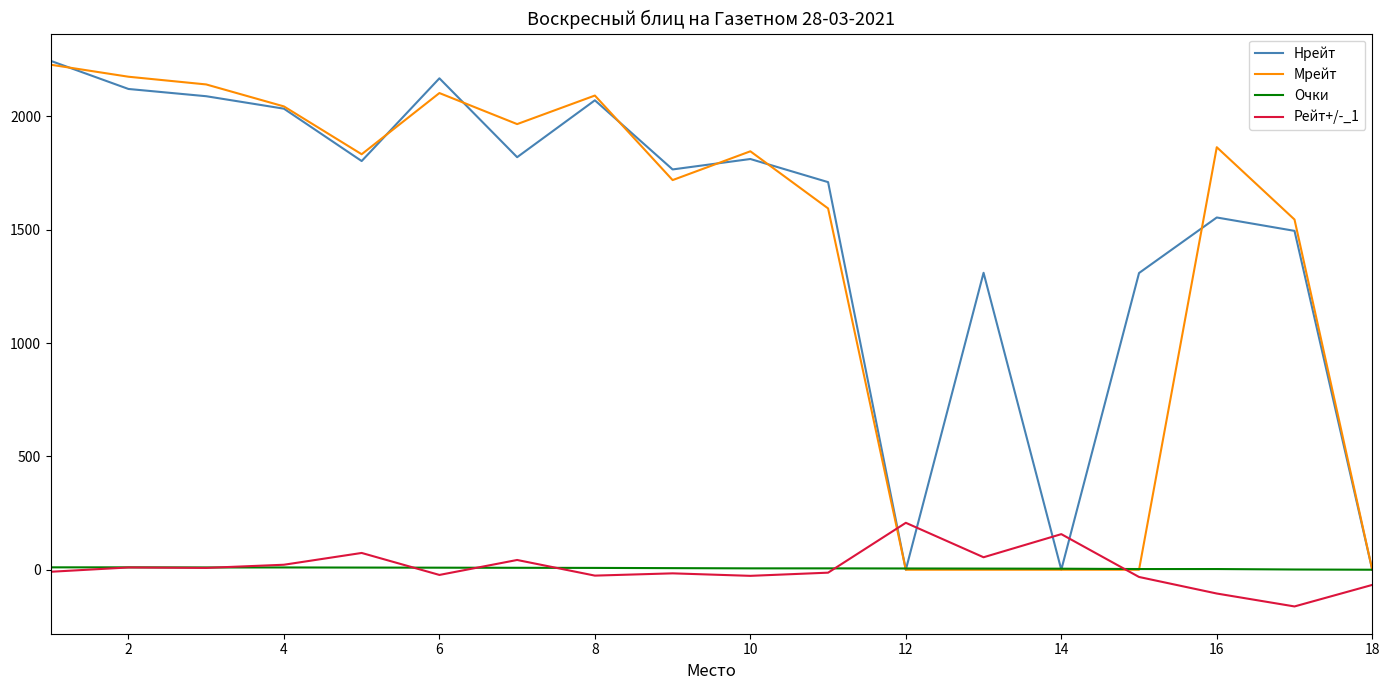

What is the smallest value displayed?

-162.0